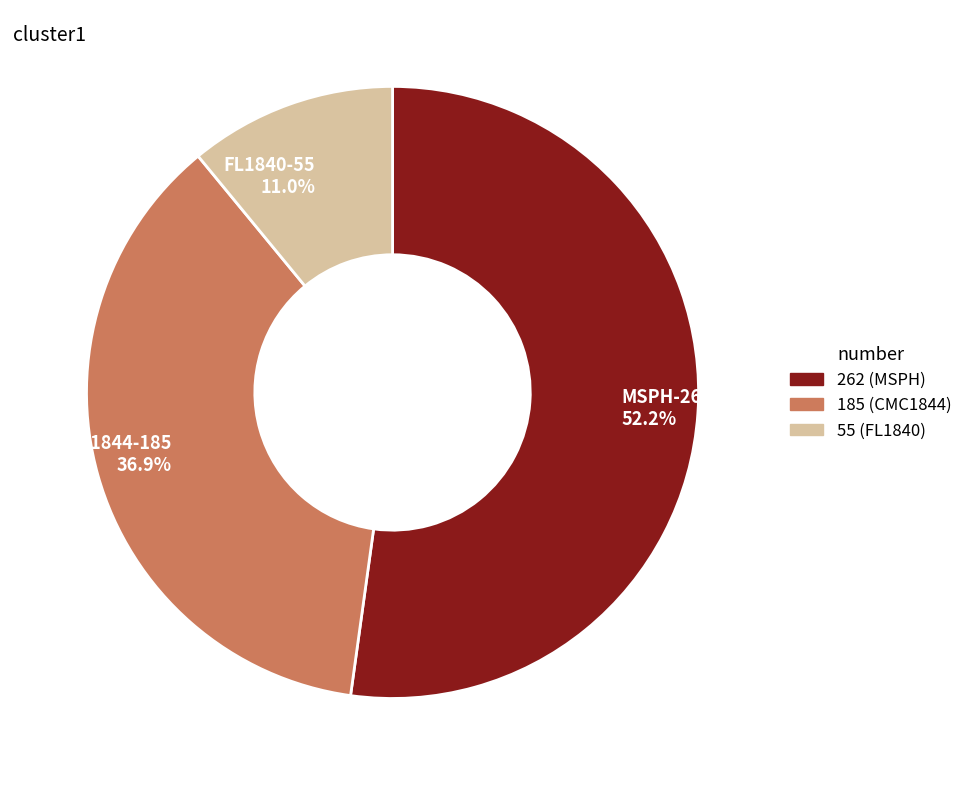

Which slice is the largest?

MSPH-262 52.2%